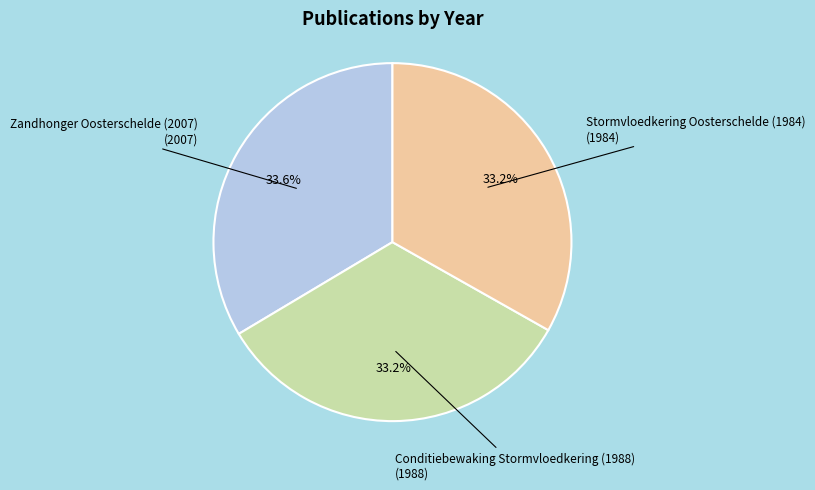

Approximately how many times larger is the value at Zandhonger Oosterschelde (2007) (2007) compared to Conditiebewaking Stormvloedkering (1988) (1988)?

1.0